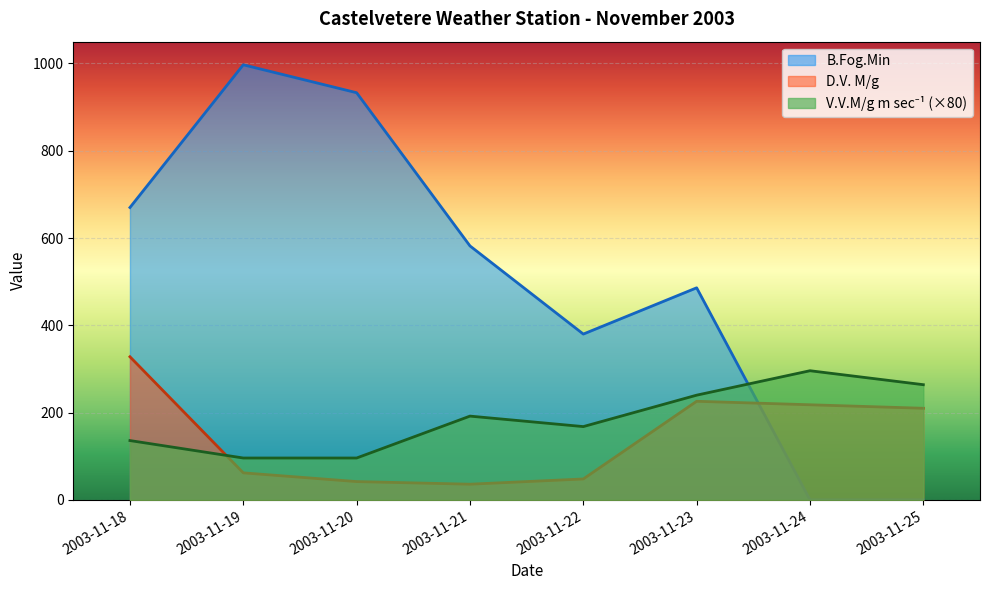

True or false: D.V. M/g and B.Fog.Min intersect in this chart.

True